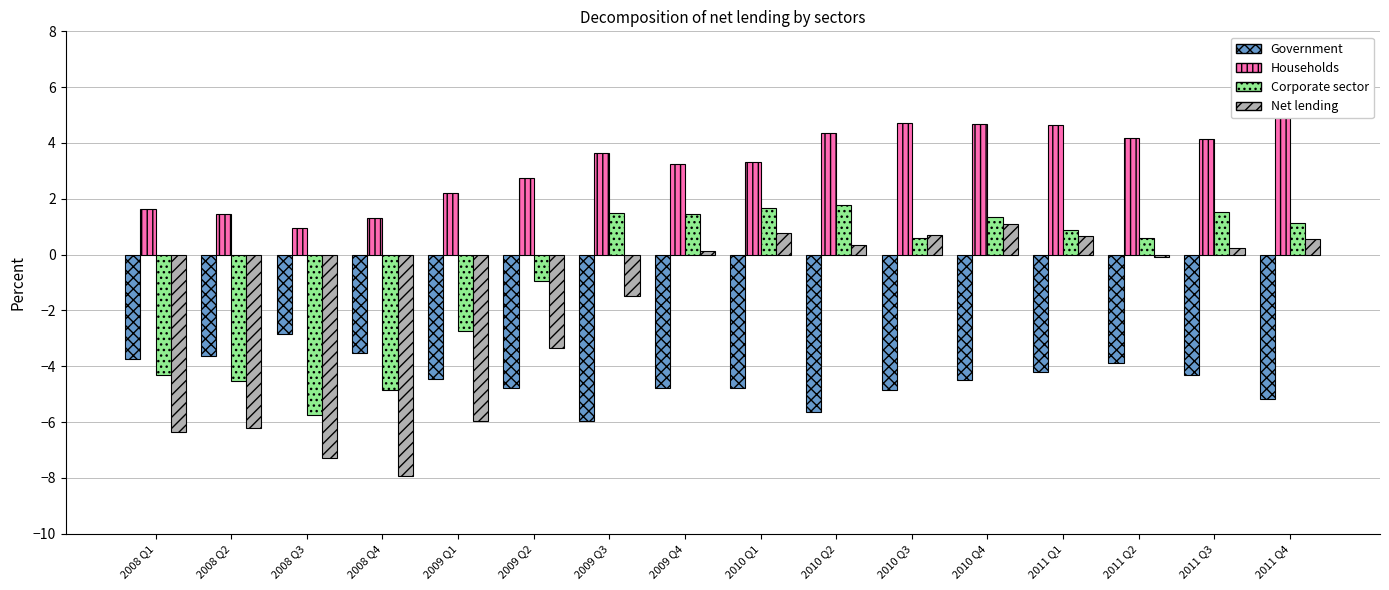

What is the difference between the Households values at 2009 Q4 and 2008 Q2?

1.8